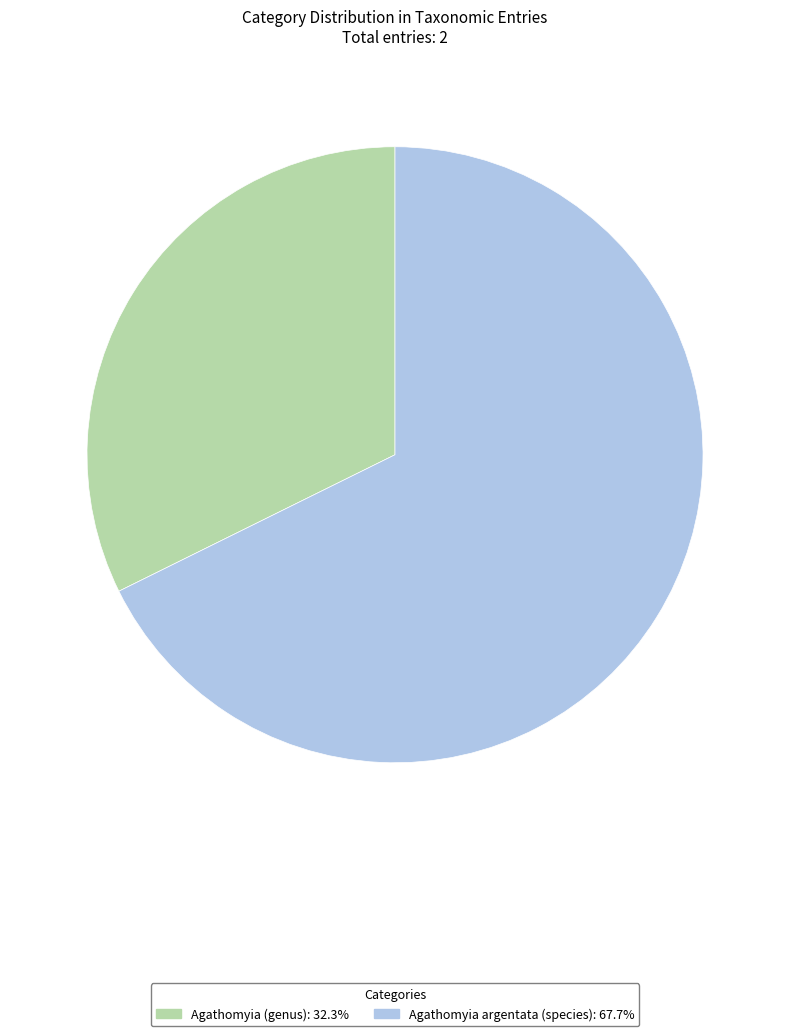

Does Agathomyia (genus) account for over 50% of the chart?

No